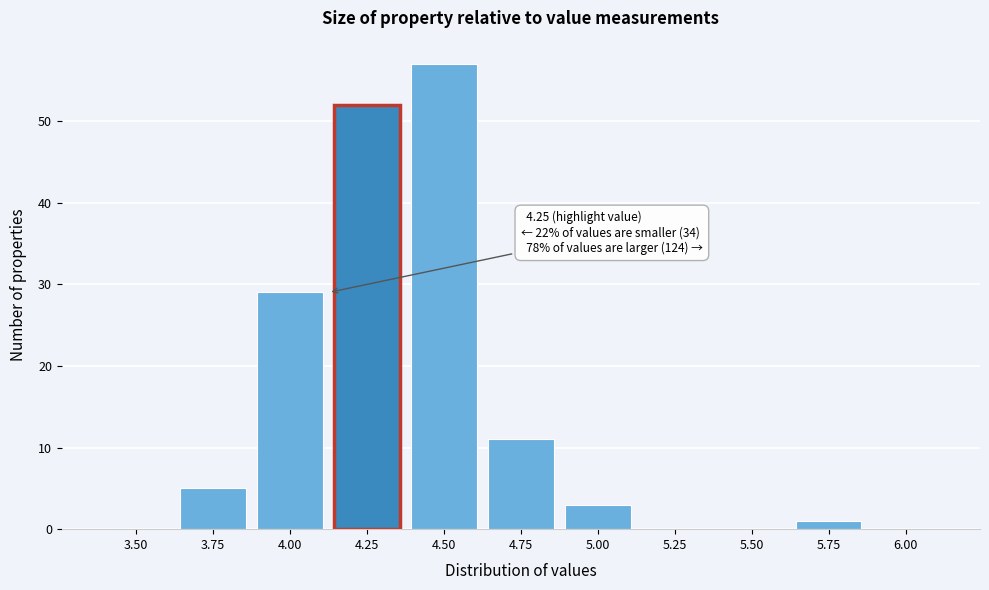

Reading left to right, list all the values displayed in this chart.

3.50=0	3.75=5	4.00=29	4.25=52	4.50=57	4.75=11	5.00=3	5.25=0	5.50=0	5.75=1	6.00=0